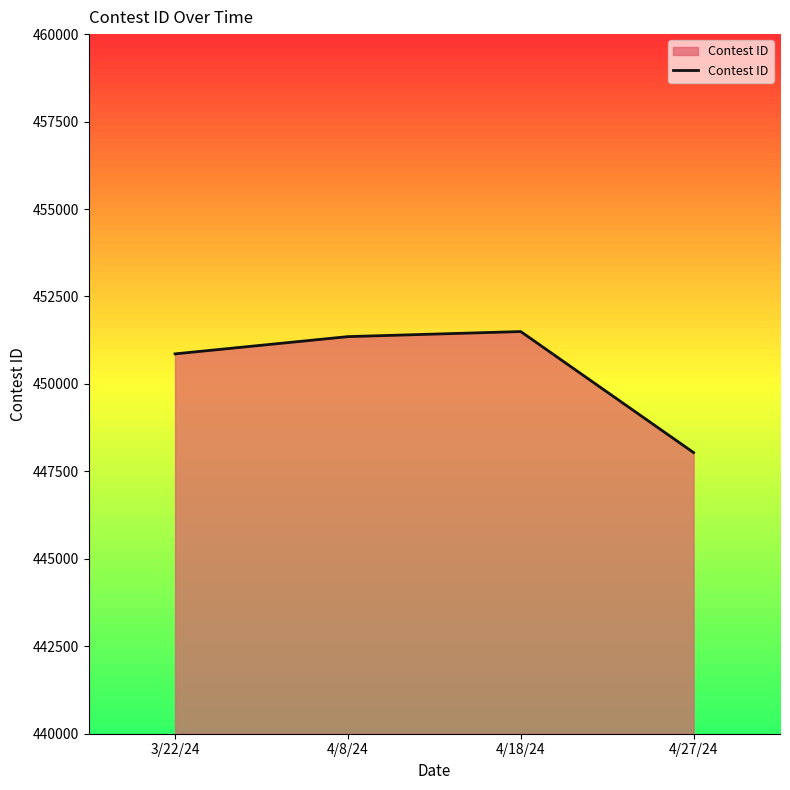

What is the greatest value displayed?

451497